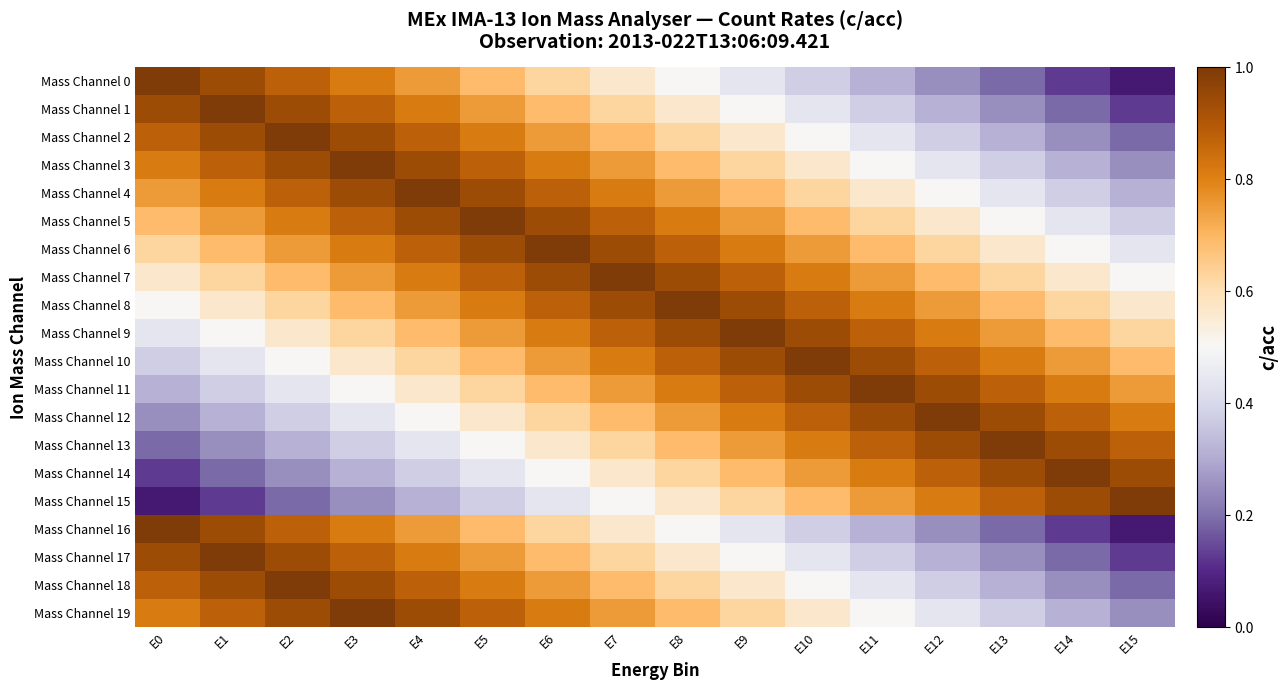

At how many categories does at least one series exceed 0?

16